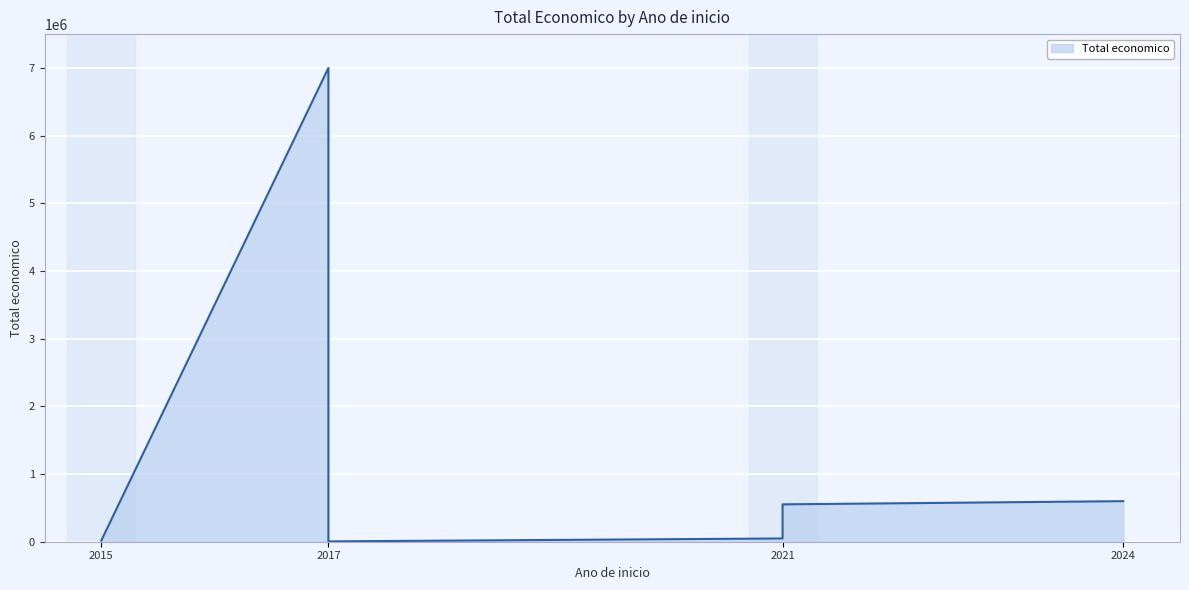

List the labels in order of value, smallest first.

2017, 2015, 2021, 2021, 2021, 2024, 2017